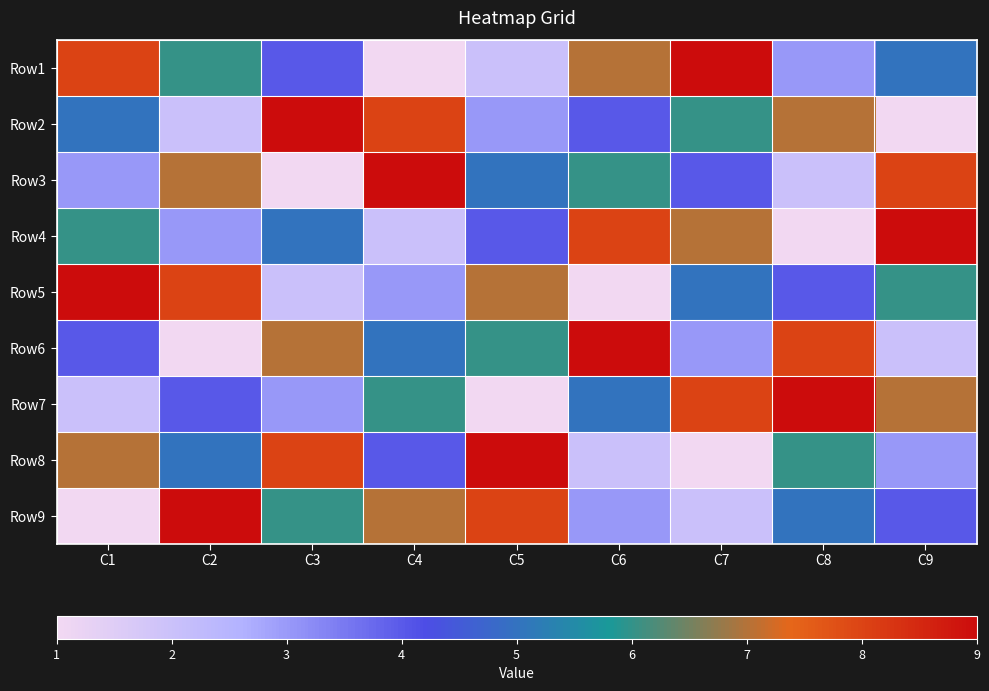

Which has a higher value, C9 or C3?

C9